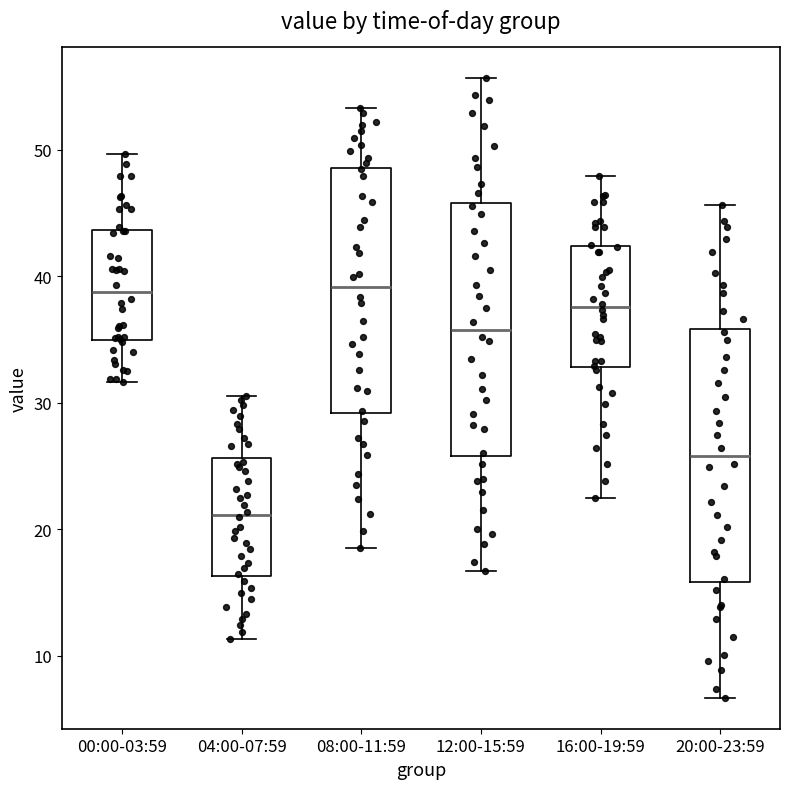

Where does the upper whisker of the box for 20:00-23:59 end on the y-axis? The values are not printed on the chart, so give them approximately, as read against the axis.

46